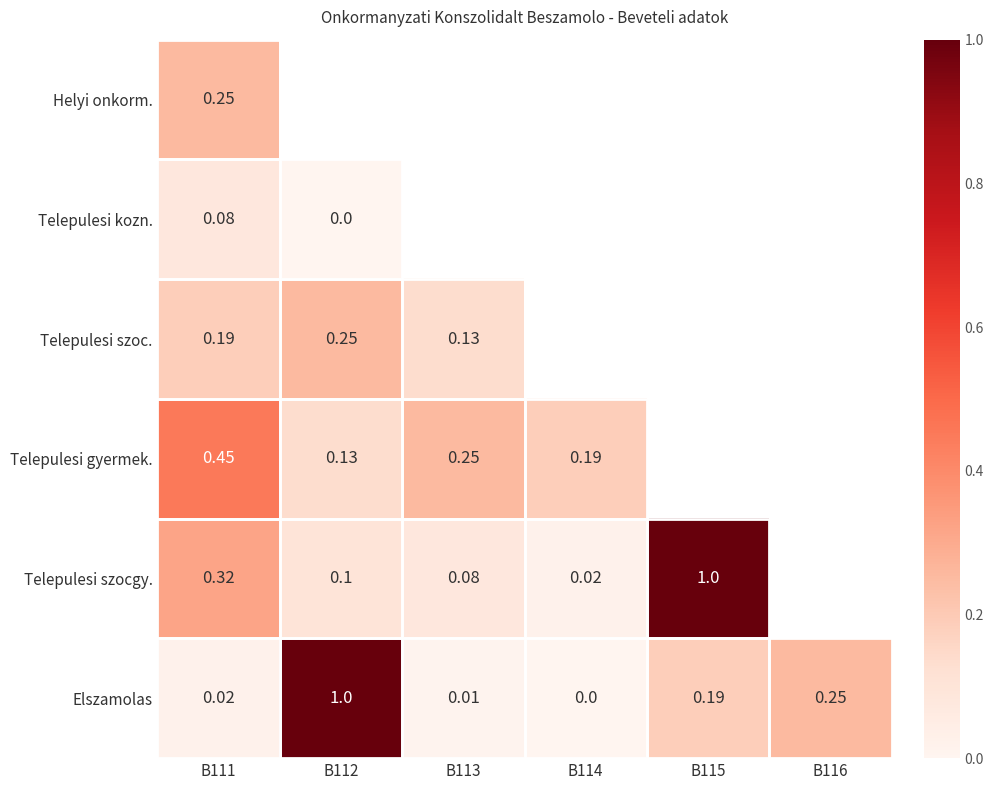

Is the value of Telepulesi kozn. at B112 greater than the value of Telepulesi szoc. at B113?

No